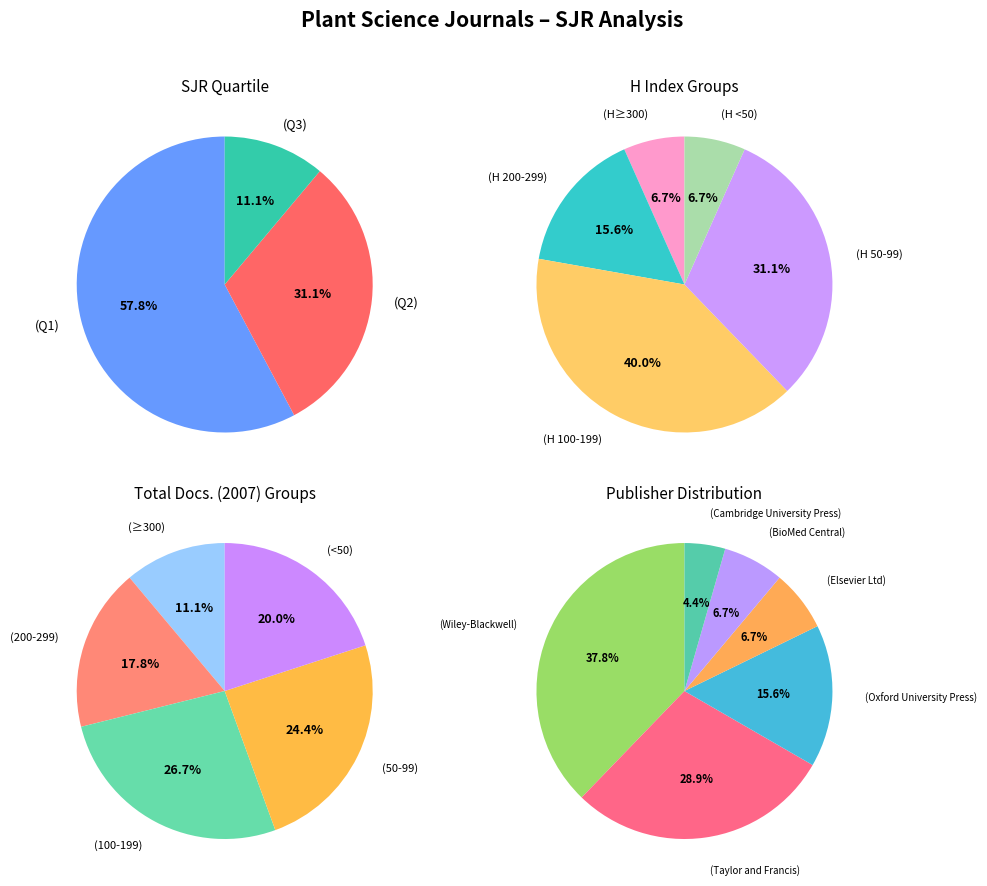

Do Q2 and Q3 together represent more than half of the pie?

No